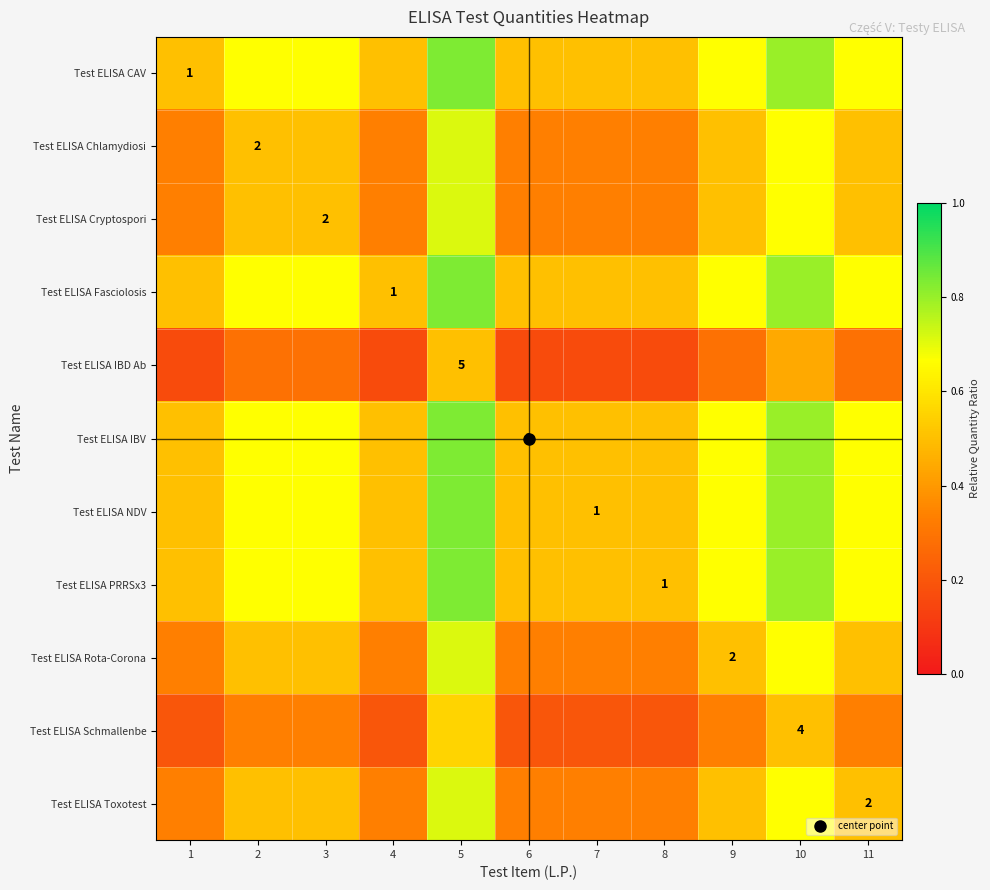

True or false: Test ELISA IBV has a value of 0.7 at 2.

True